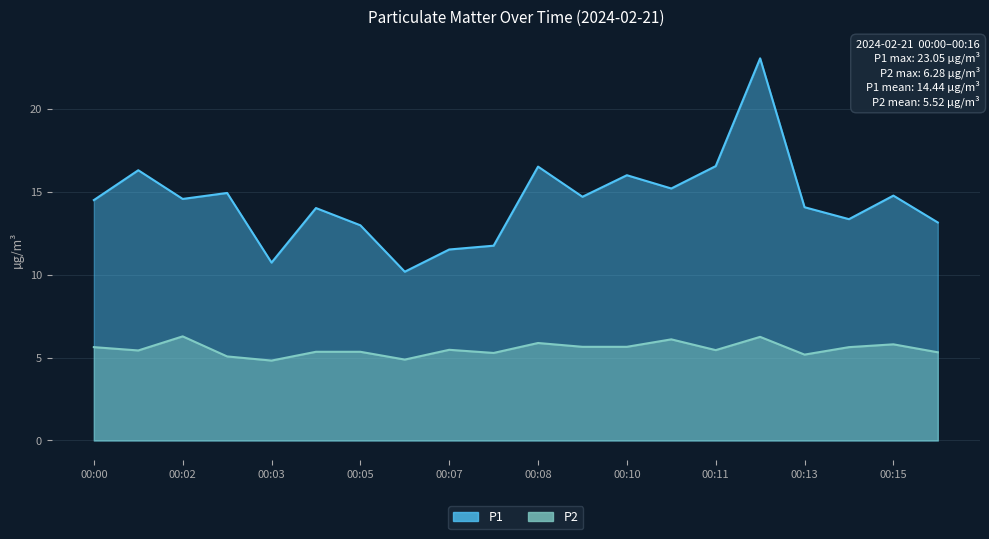

At which label does P1 reach its peak?

00:12